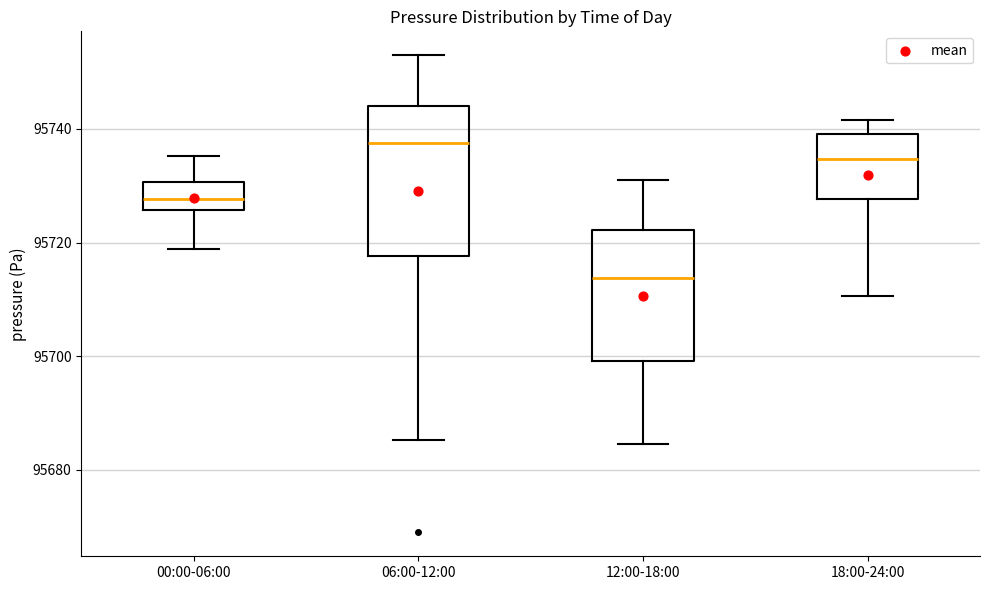

Reading left to right, read every box against the y-axis: the position of its median line, the range the box covers, and the ends of its whiskers. The values are not printed on the chart, so give them approximately, as read against the axis.

00:00-06:00: median 95728, box 95726 to 95730, whiskers 95718 to 95736
06:00-12:00: median 95738, box 95718 to 95744, whiskers 95686 to 95754
12:00-18:00: median 95714, box 95700 to 95722, whiskers 95684 to 95730
18:00-24:00: median 95734, box 95728 to 95740, whiskers 95710 to 95742